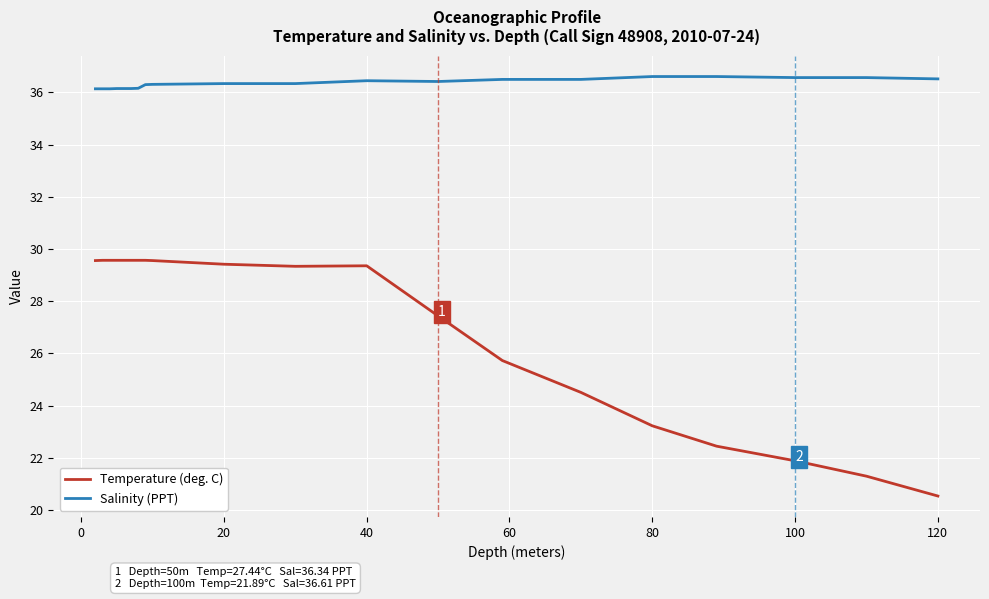

Which series has the widest spread of values?

Temperature (deg. C)